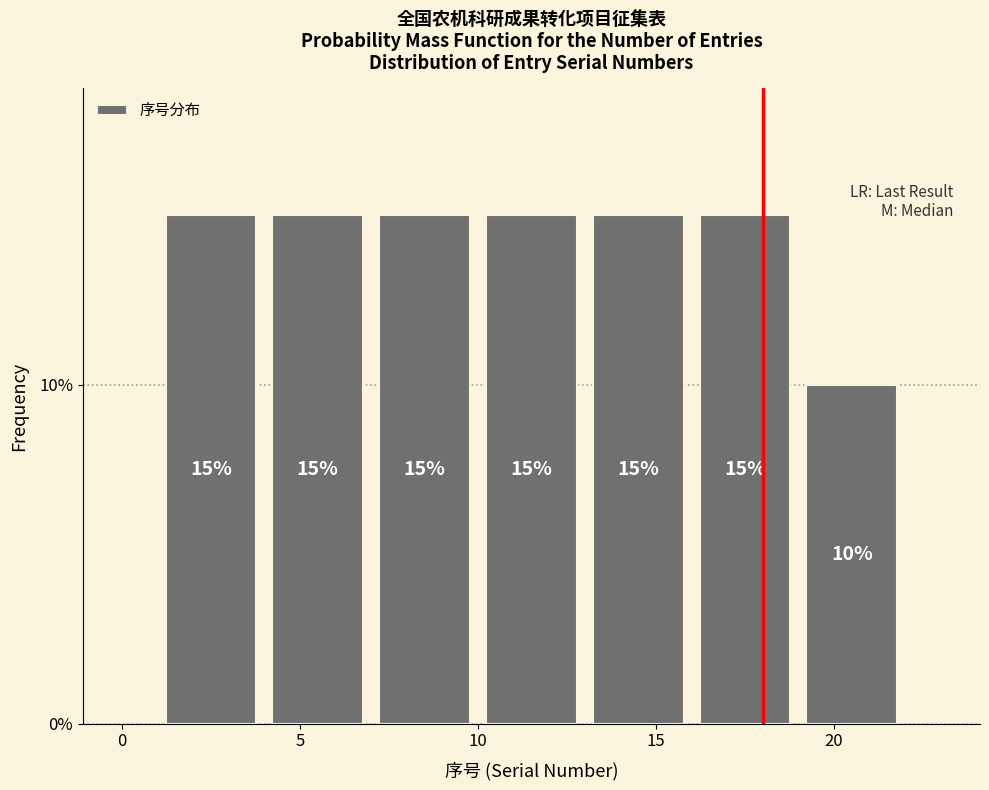

Reading left to right, transcribe this chart: for each bar, give the range it covers on the x-axis and its height.

1 to 4: 15
4 to 7: 15
7 to 10: 15
10 to 13: 15
13 to 16: 15
16 to 19: 15
19 to 22: 10